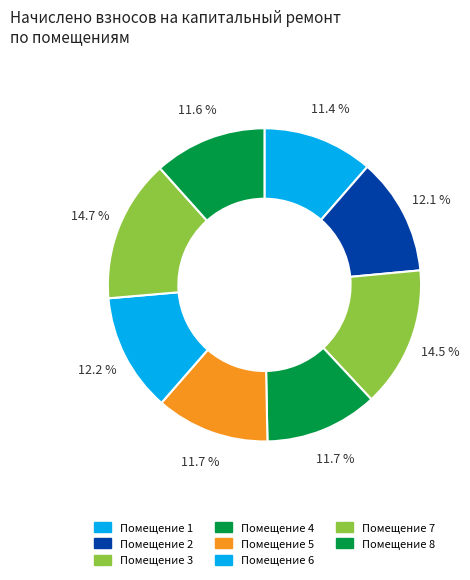

How many slices are in this pie chart?

8